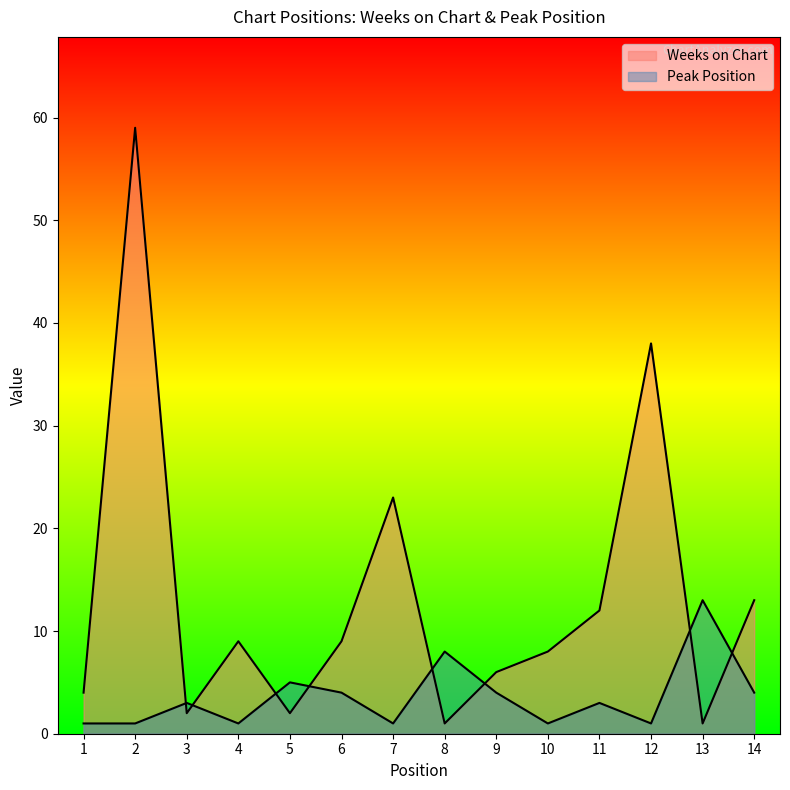

What is the average value of the Peak Position series?

4